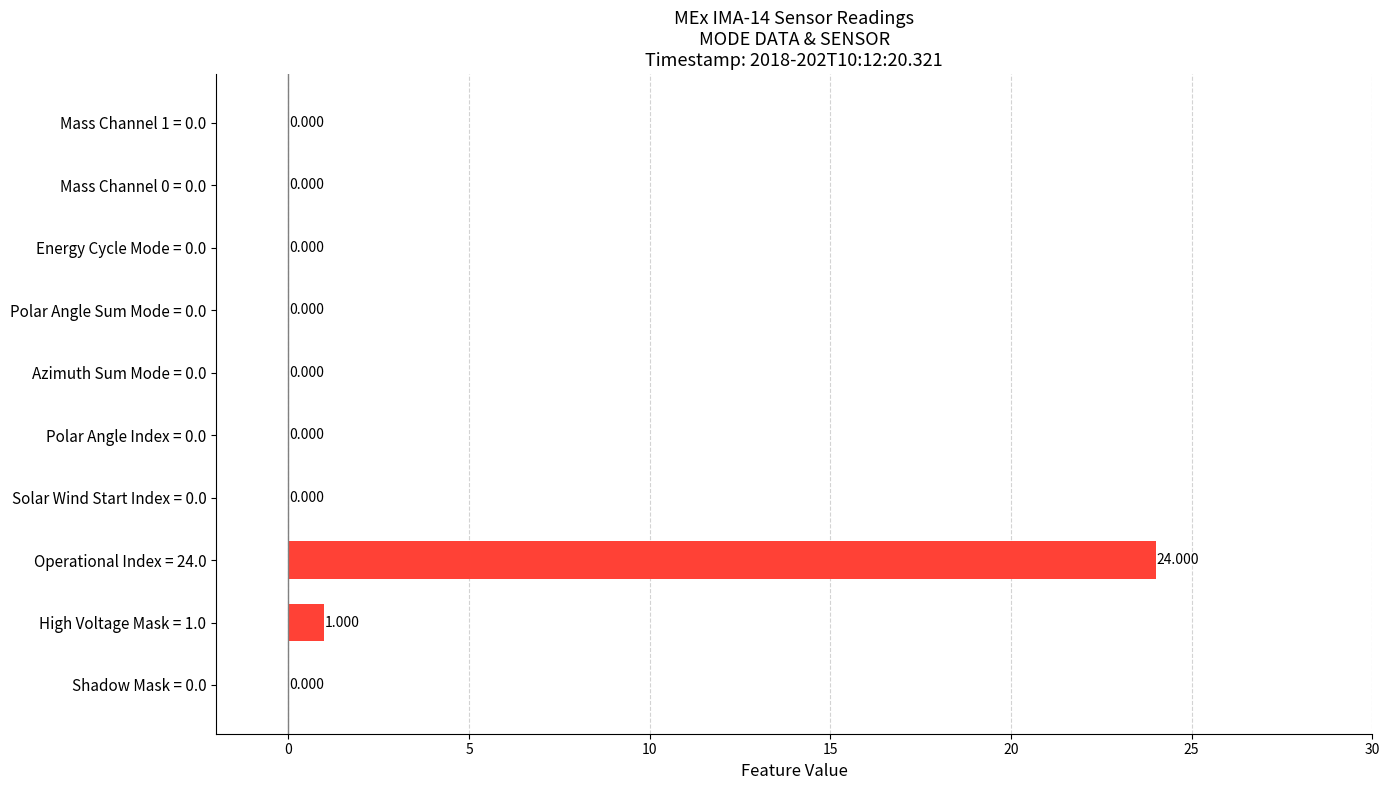

How many distinct data groups are displayed?

1